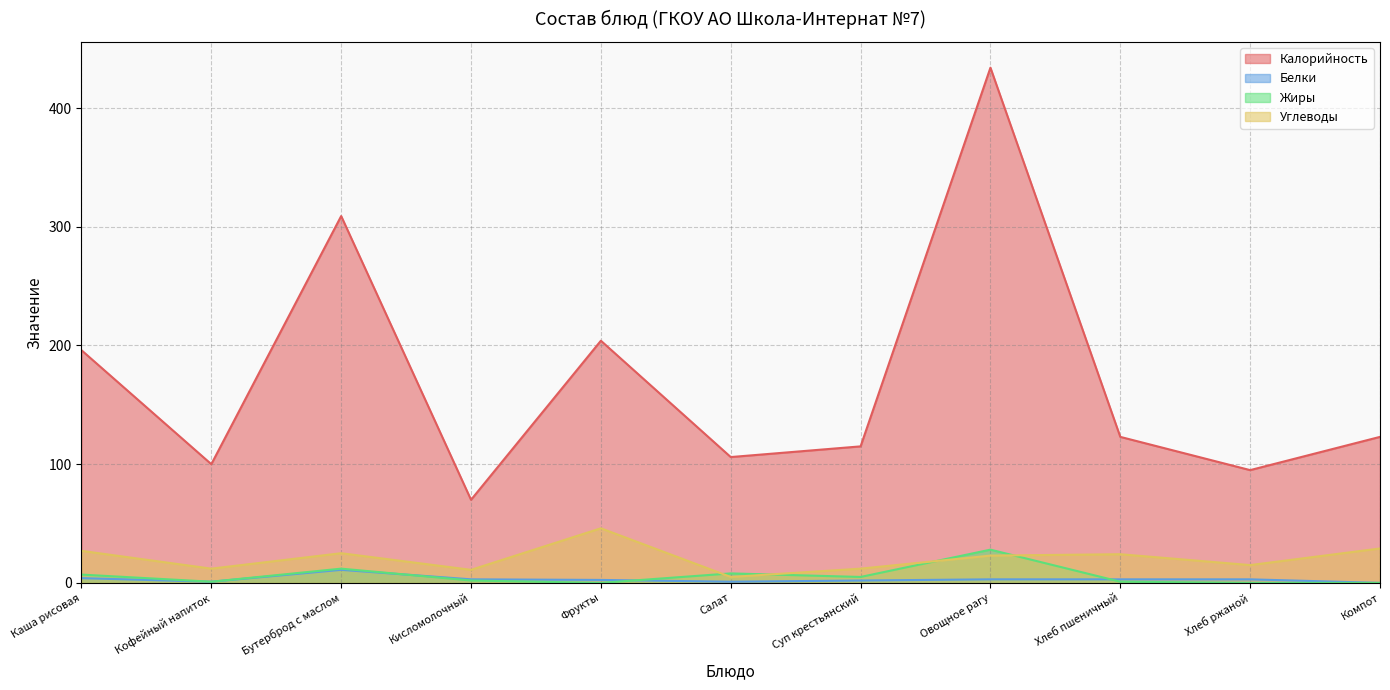

How many lines are shown in the chart?

4